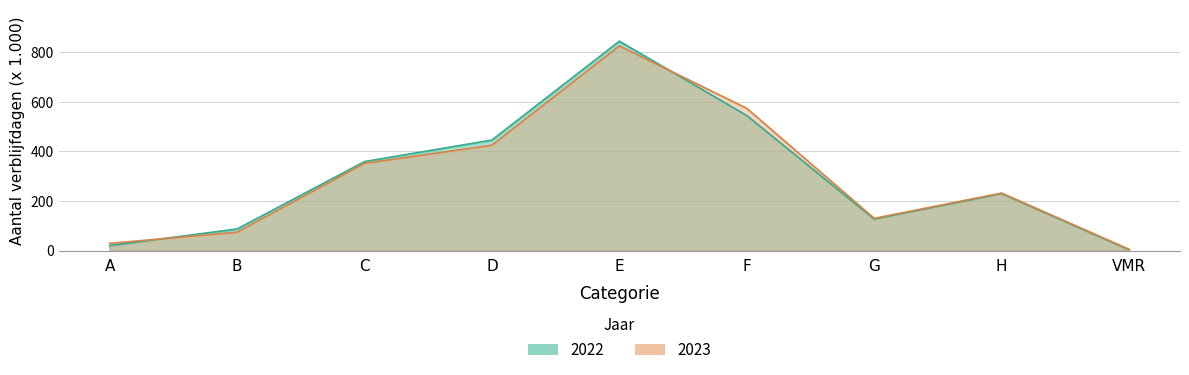

Which series has the largest total across all categories?

2022